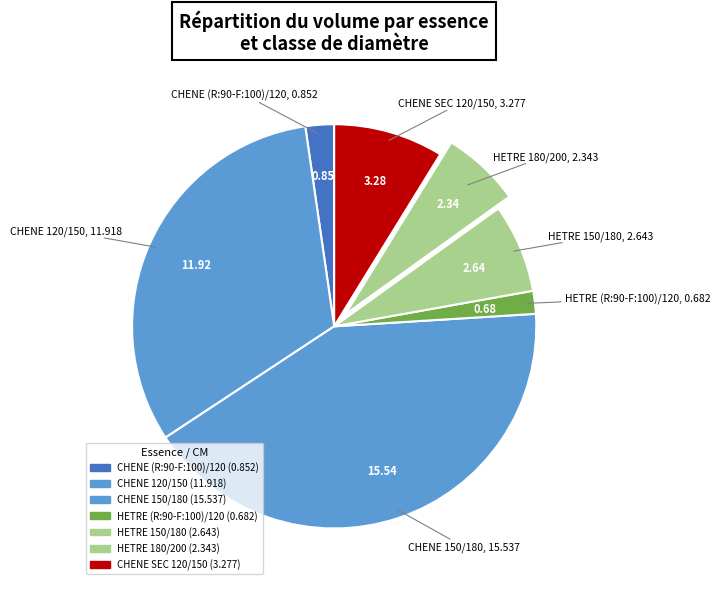

How many slices are in this pie chart?

7